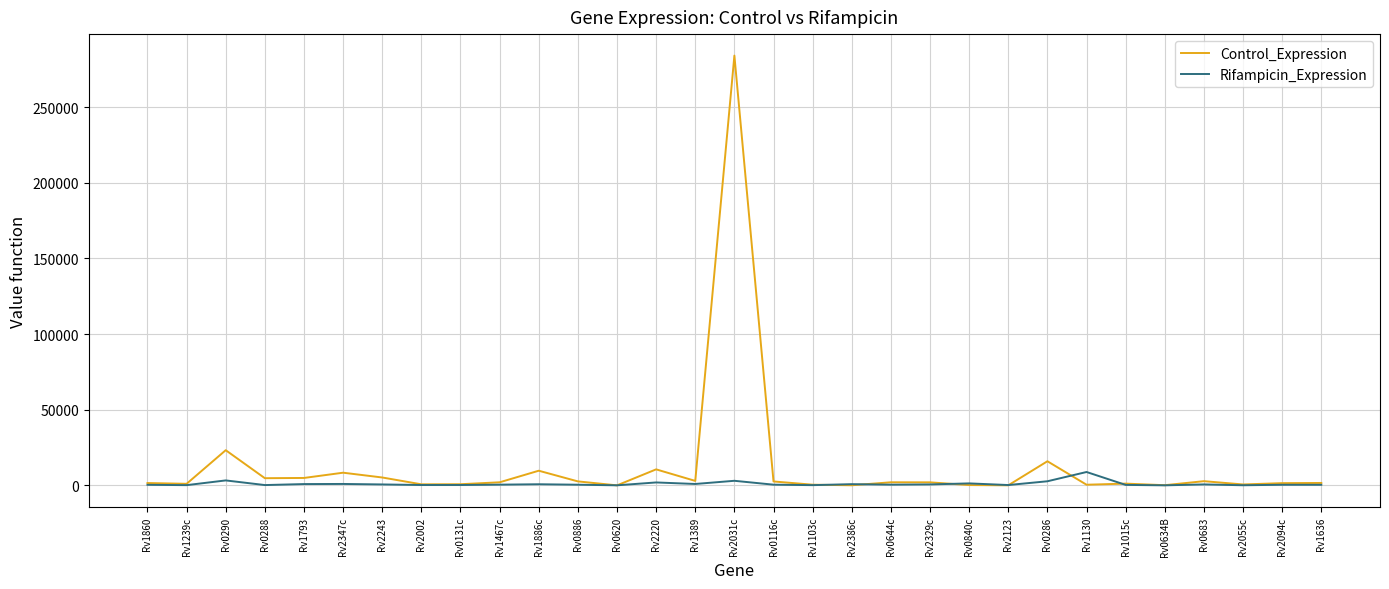

What is the minimum value for Rifampicin_Expression?

25.7